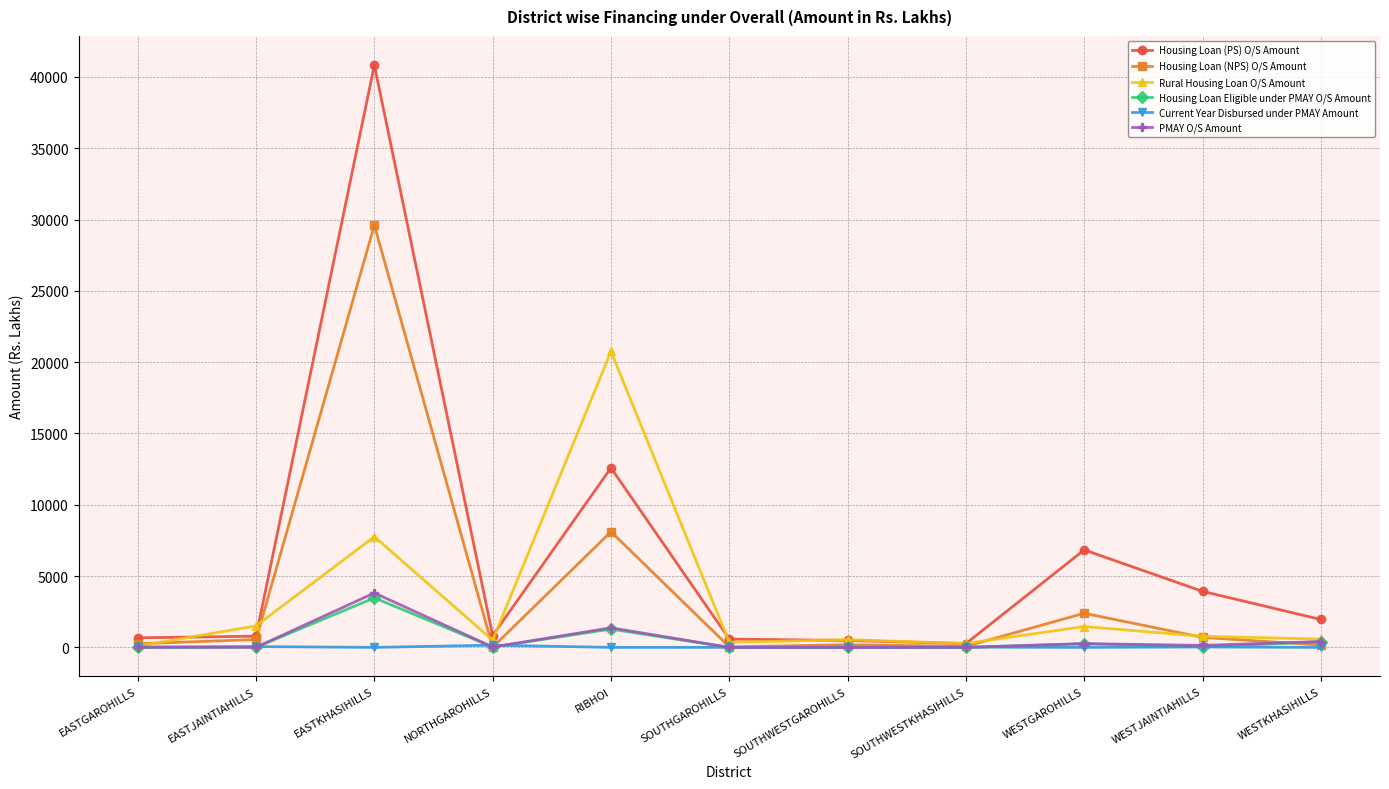

The value of Housing Loan Eligible under PMAY O/S Amount at EASTKHASIHILLS is 1454.7. True or false?

False